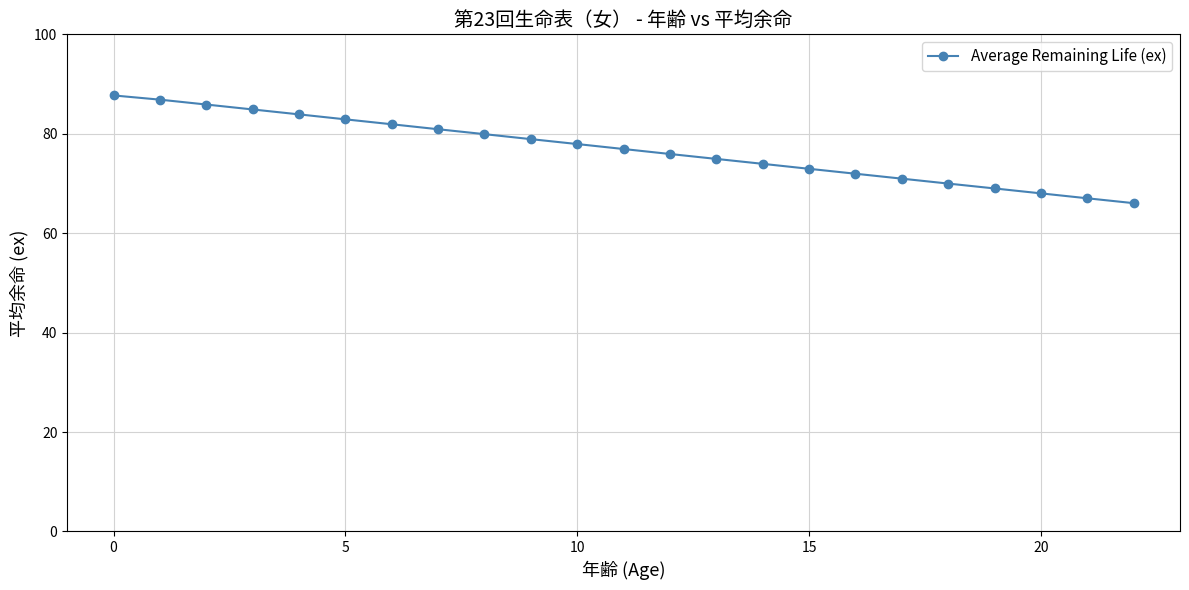

What is the value of the 3rd point from the left?

85.9